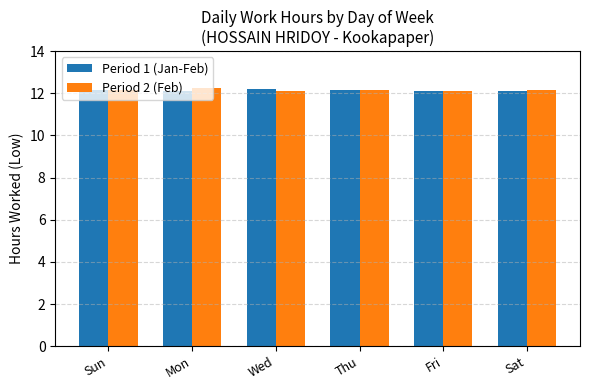

What value does the Period 2 (Feb) series have at Fri?

12.1